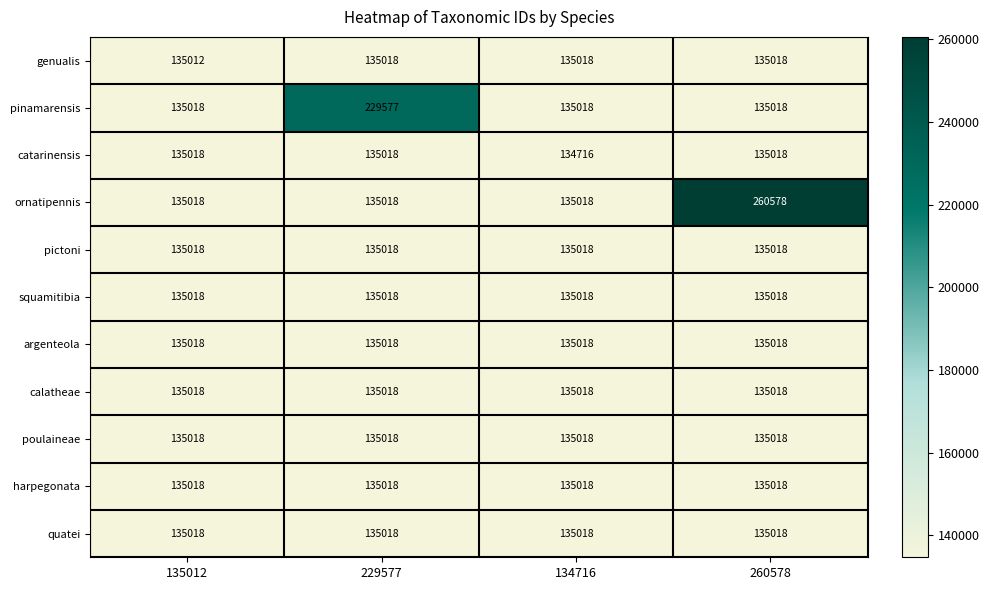

How many series are shown in this chart?

11